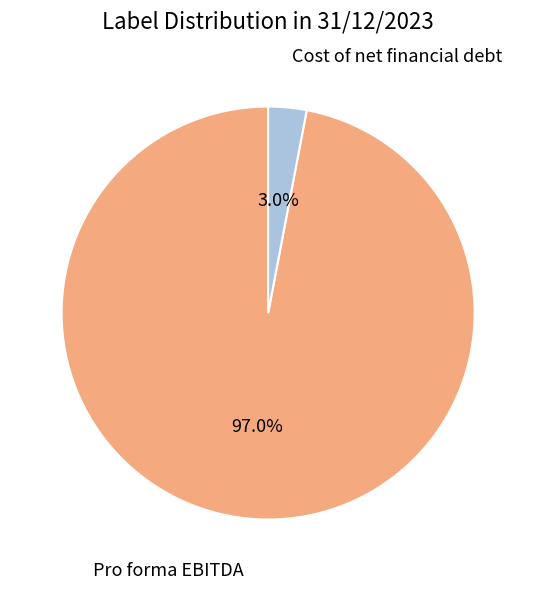

How much of the chart is everything except Pro forma EBITDA?

3.0%